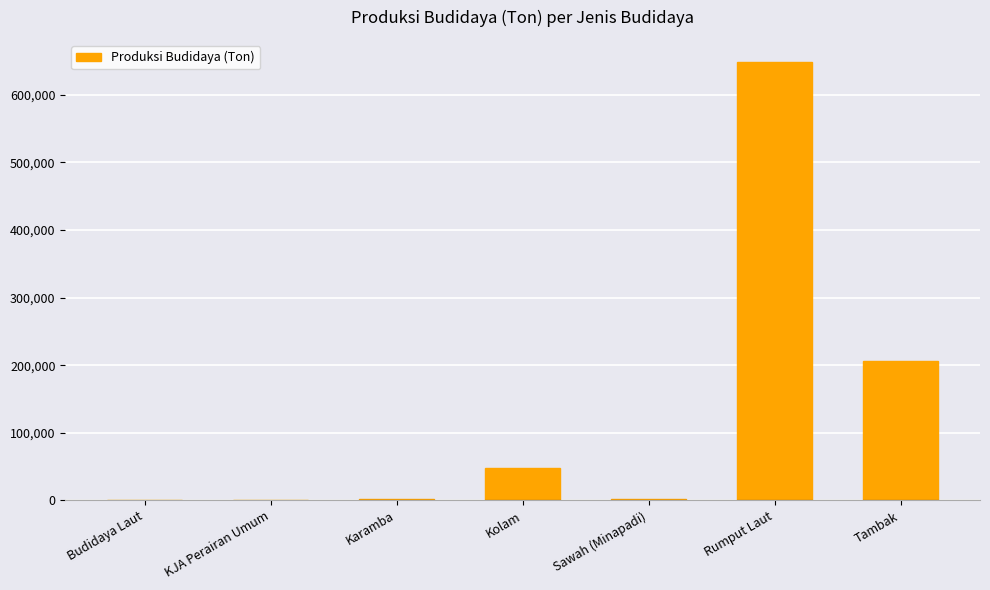

True or false: the data shows 648889.3 at Rumput Laut.

True